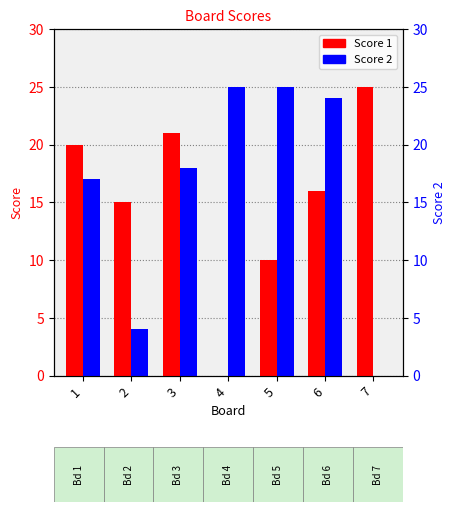

How many data points in Score 1 are above 16?

3